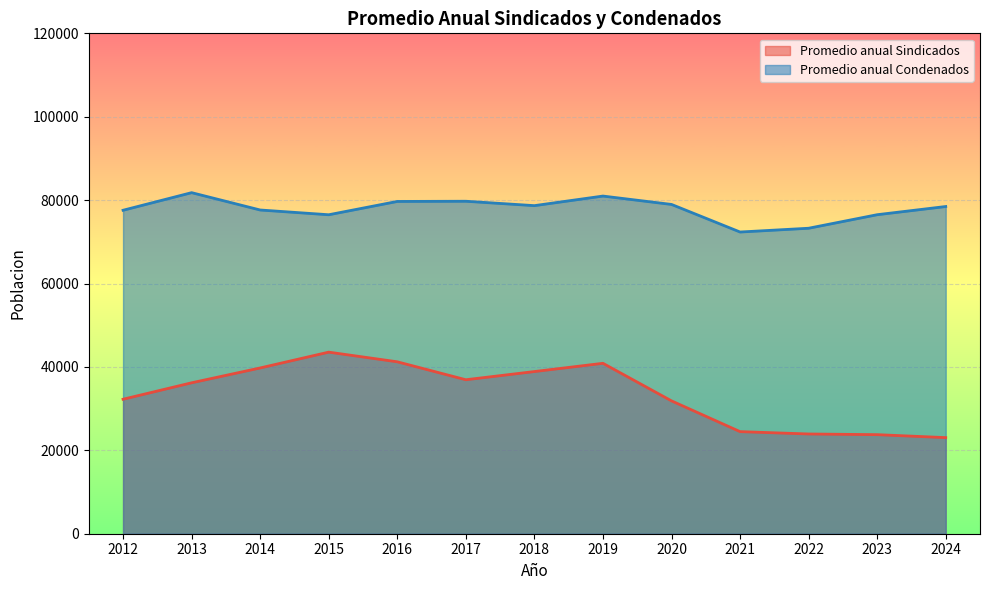

The Promedio anual Sindicados series shows 23757.2 at 2023. True or false?

True